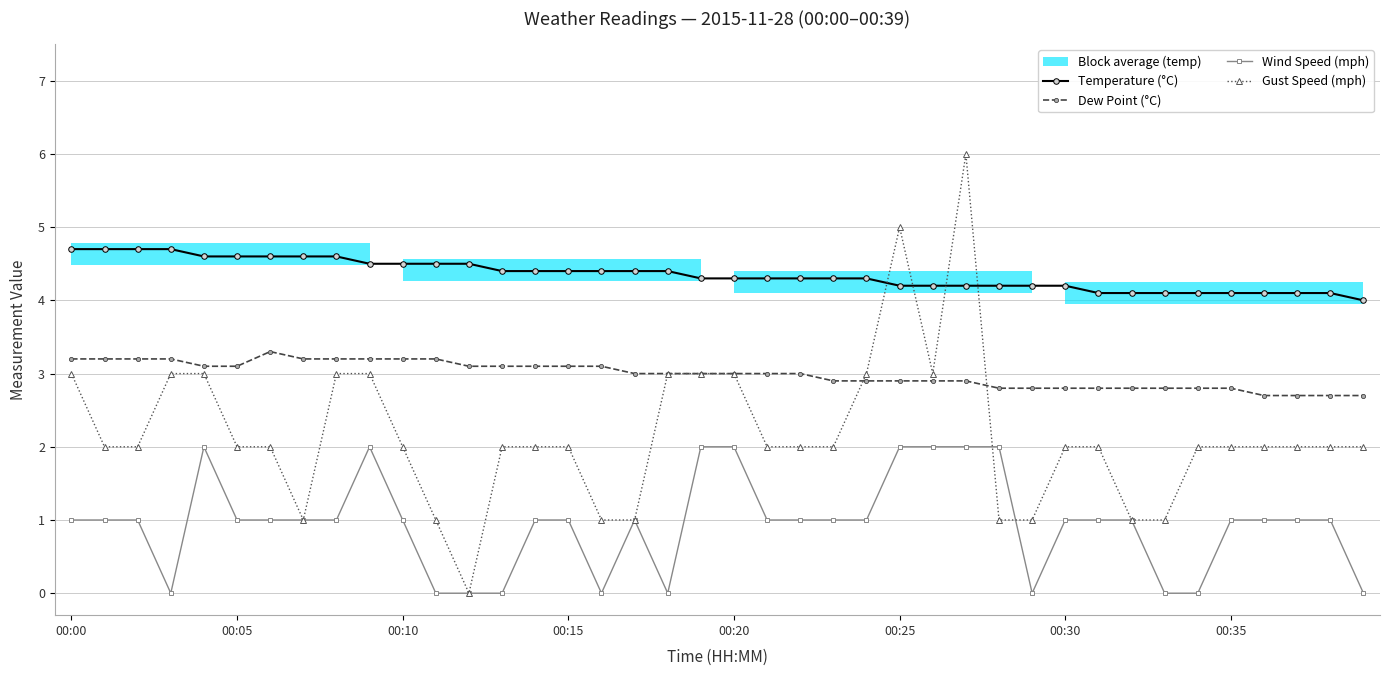

In Gust Speed (mph), how many points are higher than both neighbors (excluding endpoints)?

2